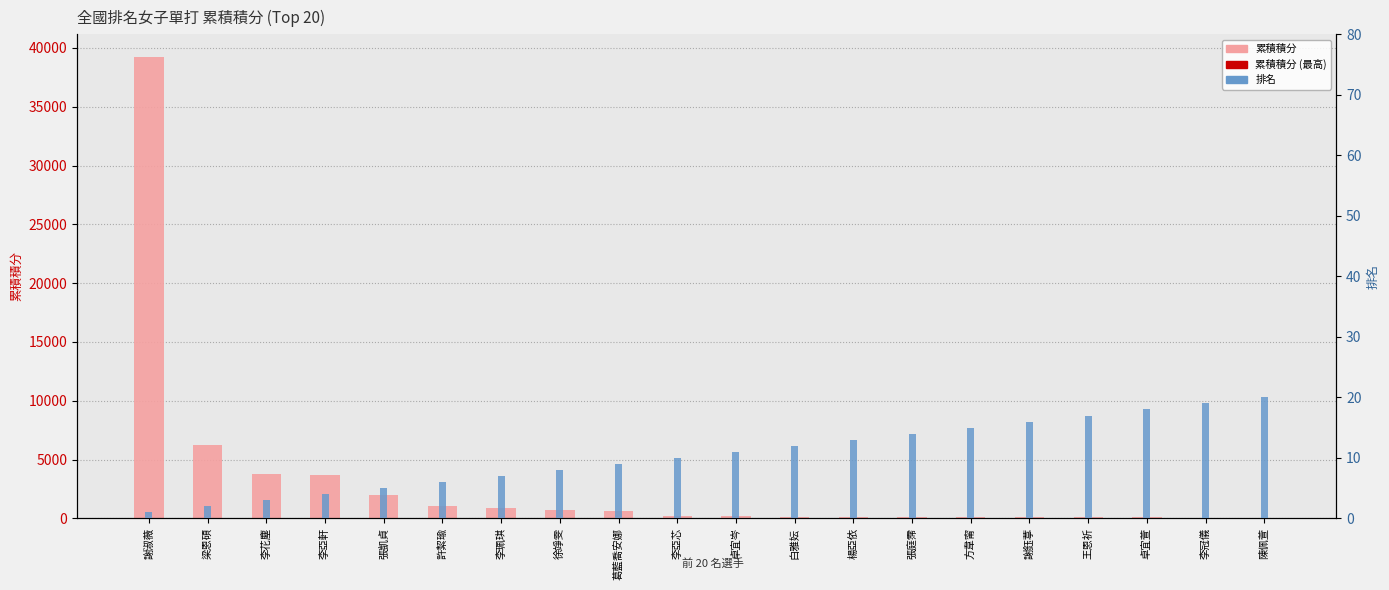

Reading left to right, transcribe all the data shown in this chart.

累積積分: 39200.0	6200.0	3776.0	3660.0	1960.0	1020.0	902.0	680.0	633.0	198.0	191.0	141.0	130.0	116.0	90.0	88.0	84.5	77.0	37.0	36.0
排名: 1.0	2.0	3.0	4.0	5.0	6.0	7.0	8.0	9.0	10.0	11.0	12.0	13.0	14.0	15.0	16.0	17.0	18.0	19.0	20.0